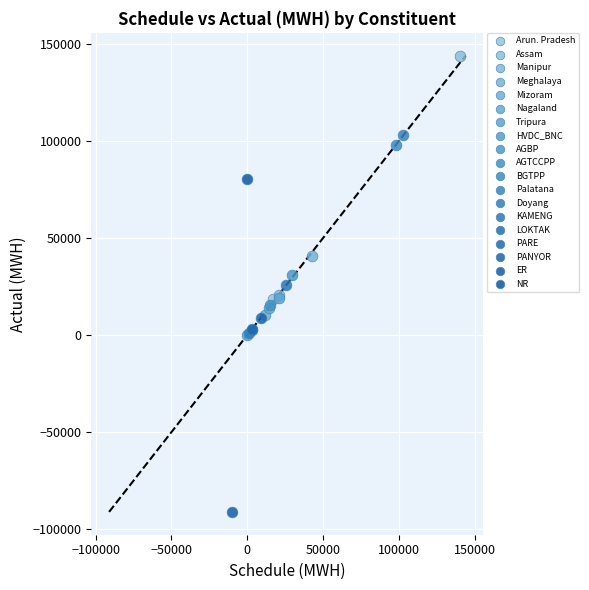

What are all the series names shown in the legend?

Arun. Pradesh, Assam, Manipur, Meghalaya, Mizoram, Nagaland, Tripura, HVDC_BNC, AGBP, AGTCCPP, BGTPP, Palatana, Doyang, KAMENG, LOKTAK, PARE, PANYOR, ER, NR